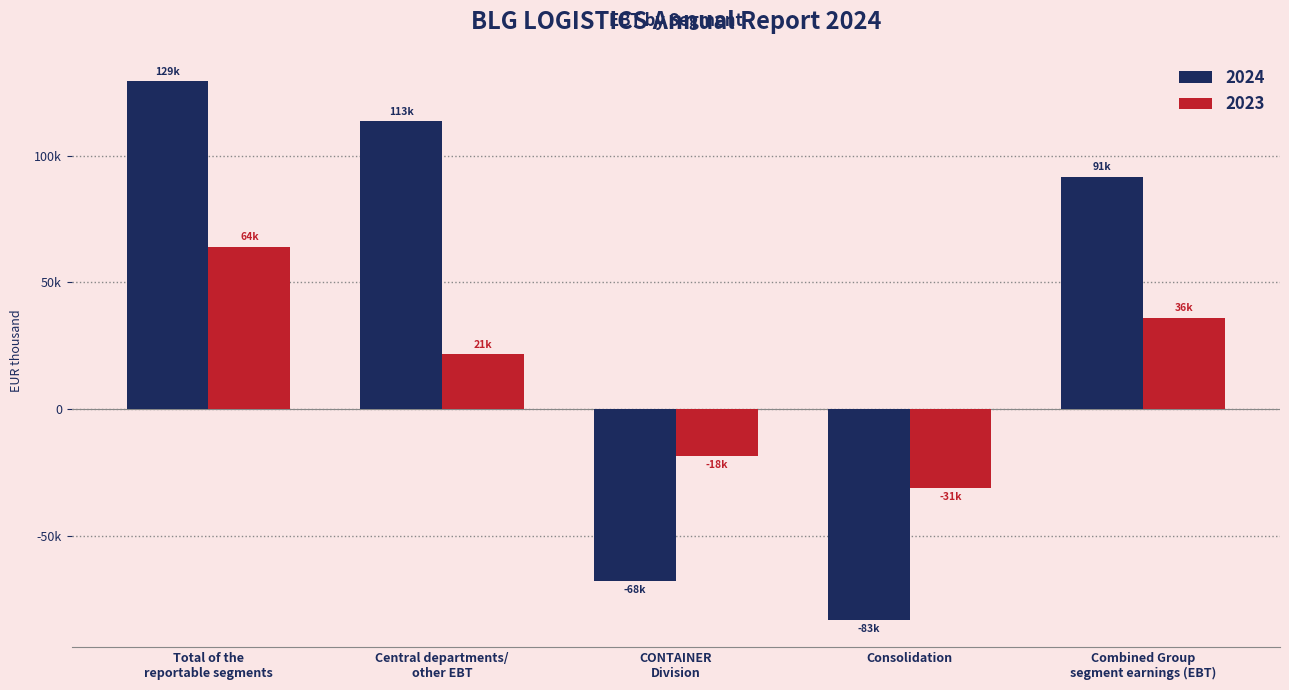

Which label corresponds to the largest value in the chart?

Total of the
reportable segments